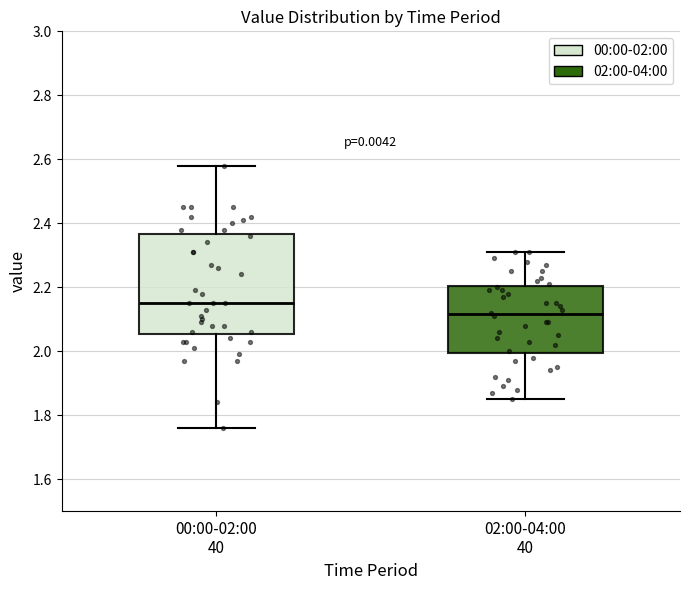

Comparing the boxes themselves (not the whiskers), which one is the tallest?

00:00-02:00 40